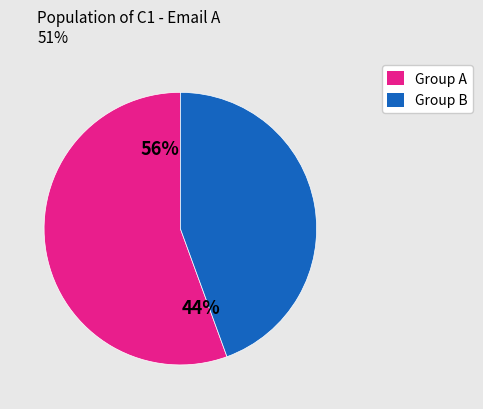

Is it true that 11 is 7% of the pie?

True